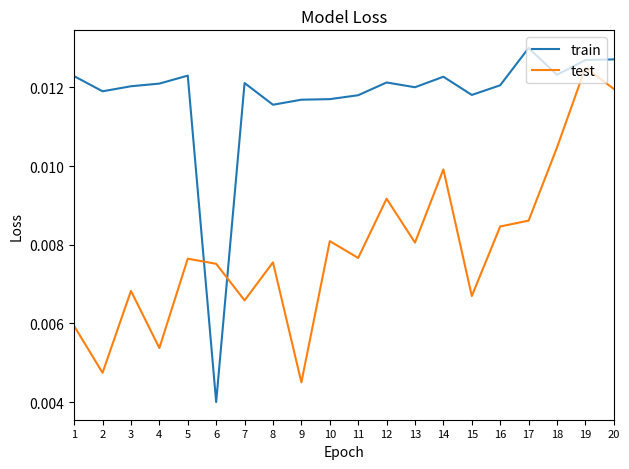

Rank the series by their average value, from highest to lowest.

train, test